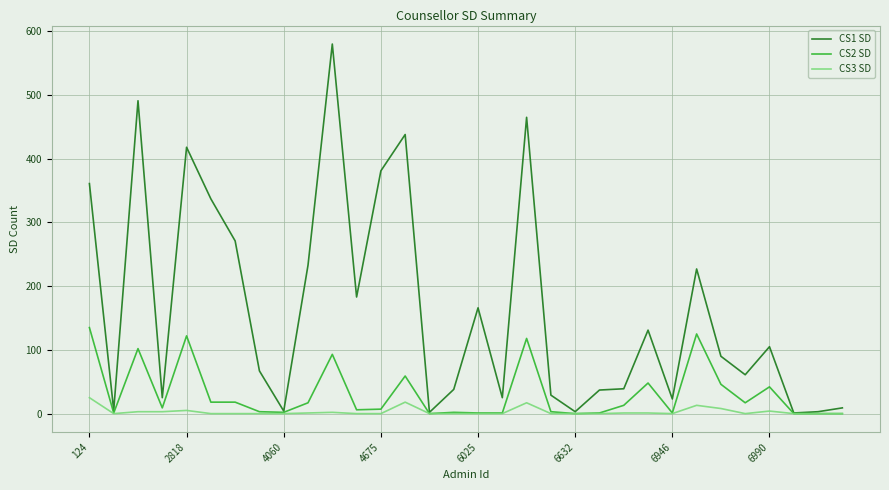

At how many categories does at least one series exceed 511?

1